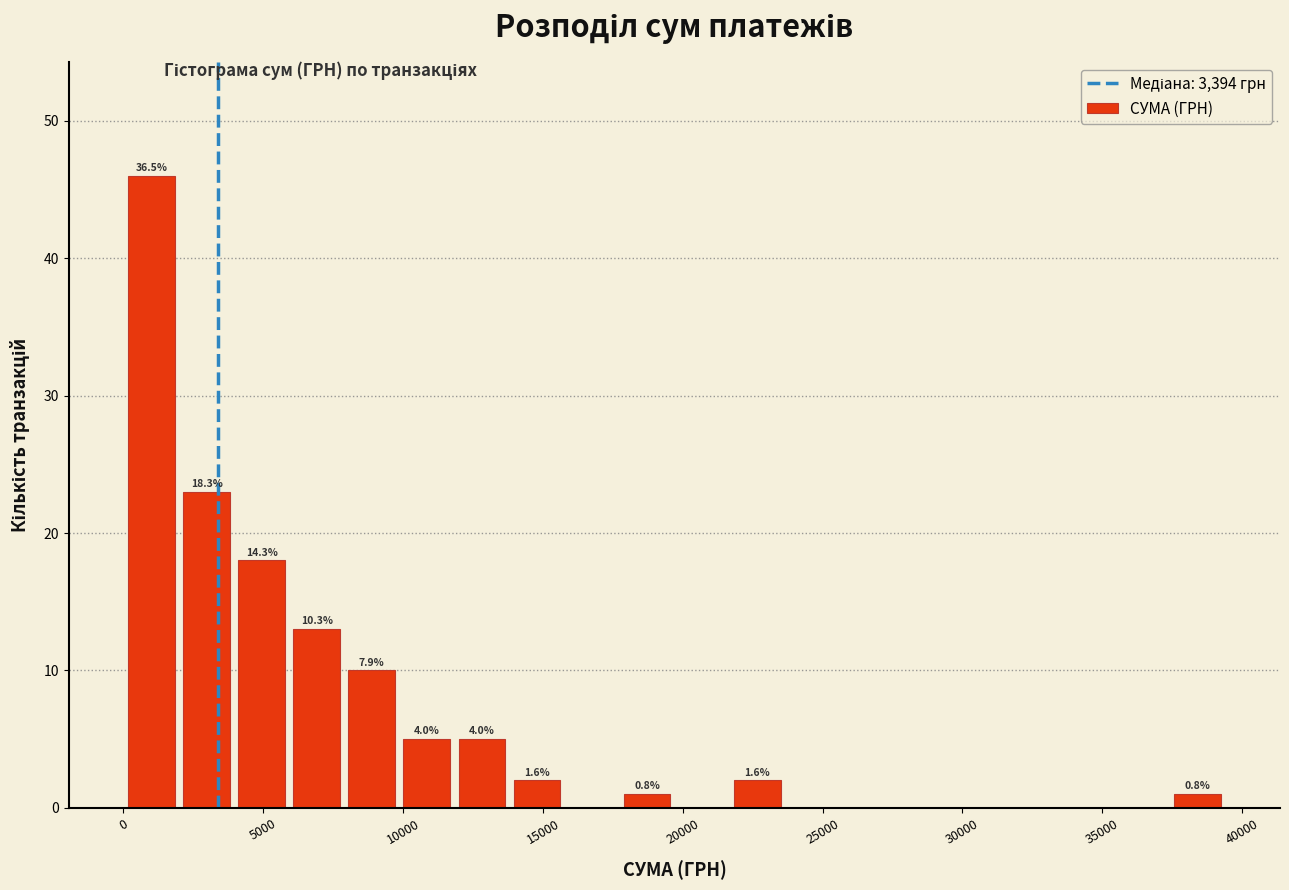

Around what value on the x-axis is the tallest bar? Give the approximate position of its centre, as read against the axis.

1000